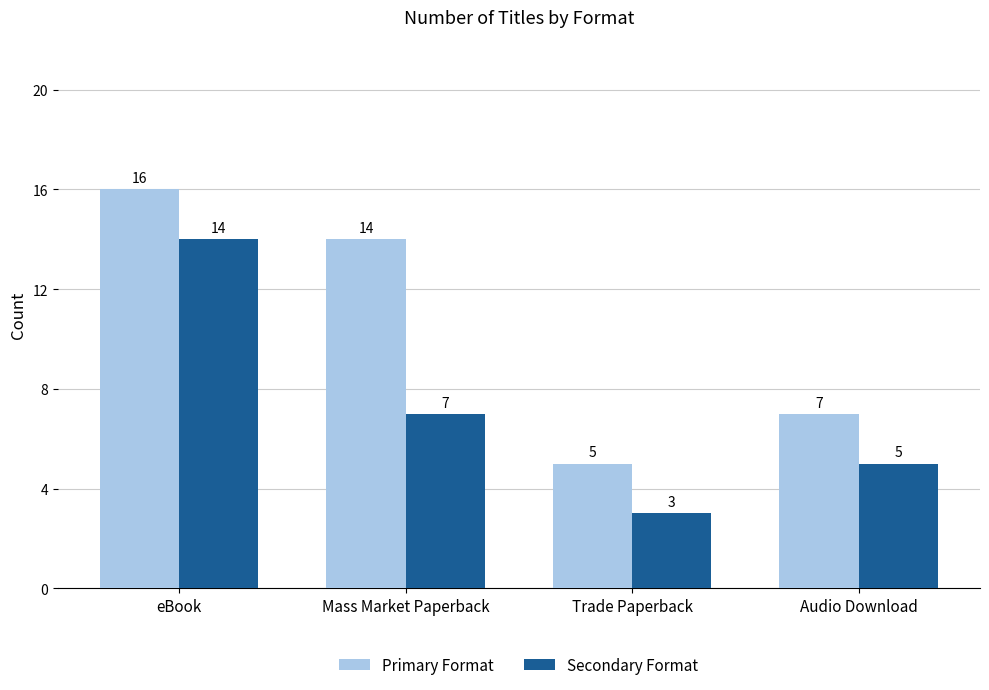

What is the sum of the Secondary Format values at Audio Download and Trade Paperback?

8